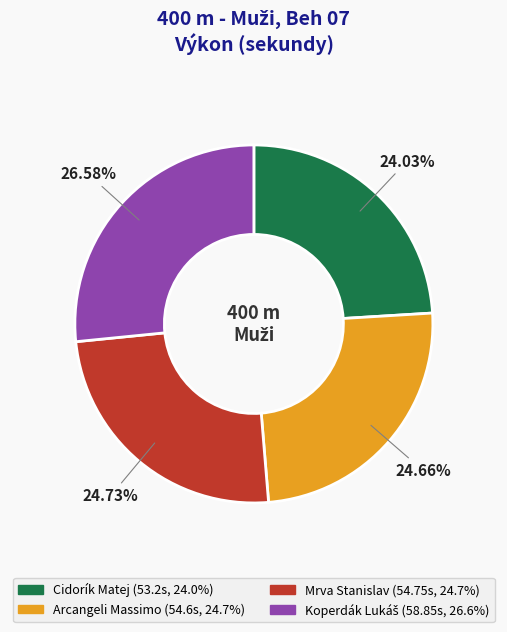

Does any single category account for the majority?

No